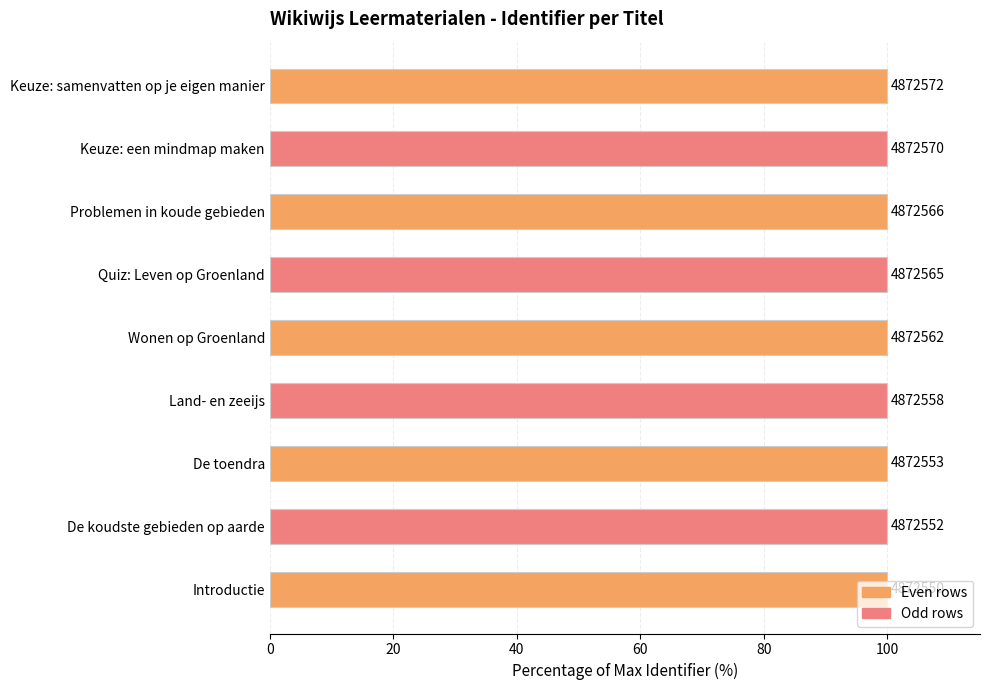

How many bars are there in total?

9